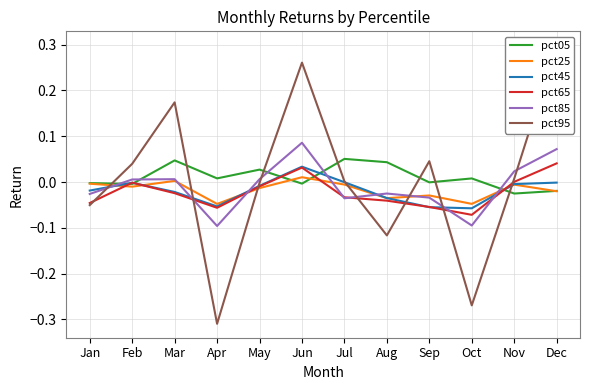

At which category does pct85 reach its first local peak?

Mar